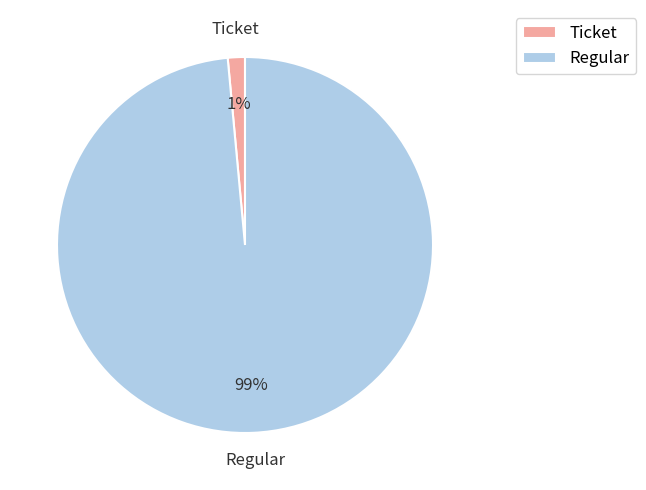

To the nearest percent, what is the average slice percentage?

50%